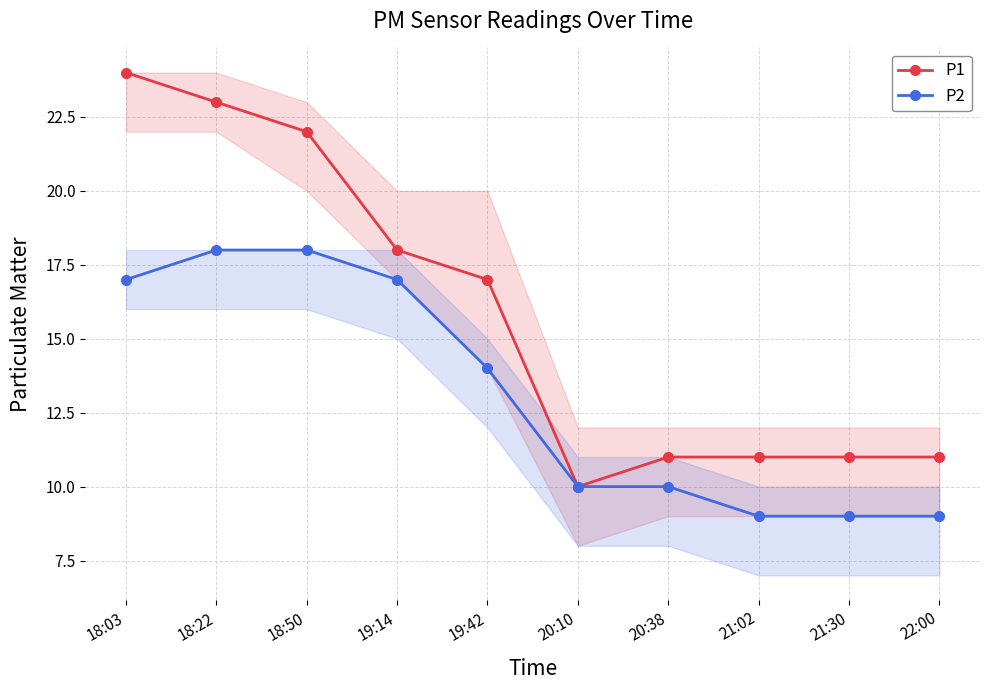

List the series in order of their overall mean, highest first.

P1, P2